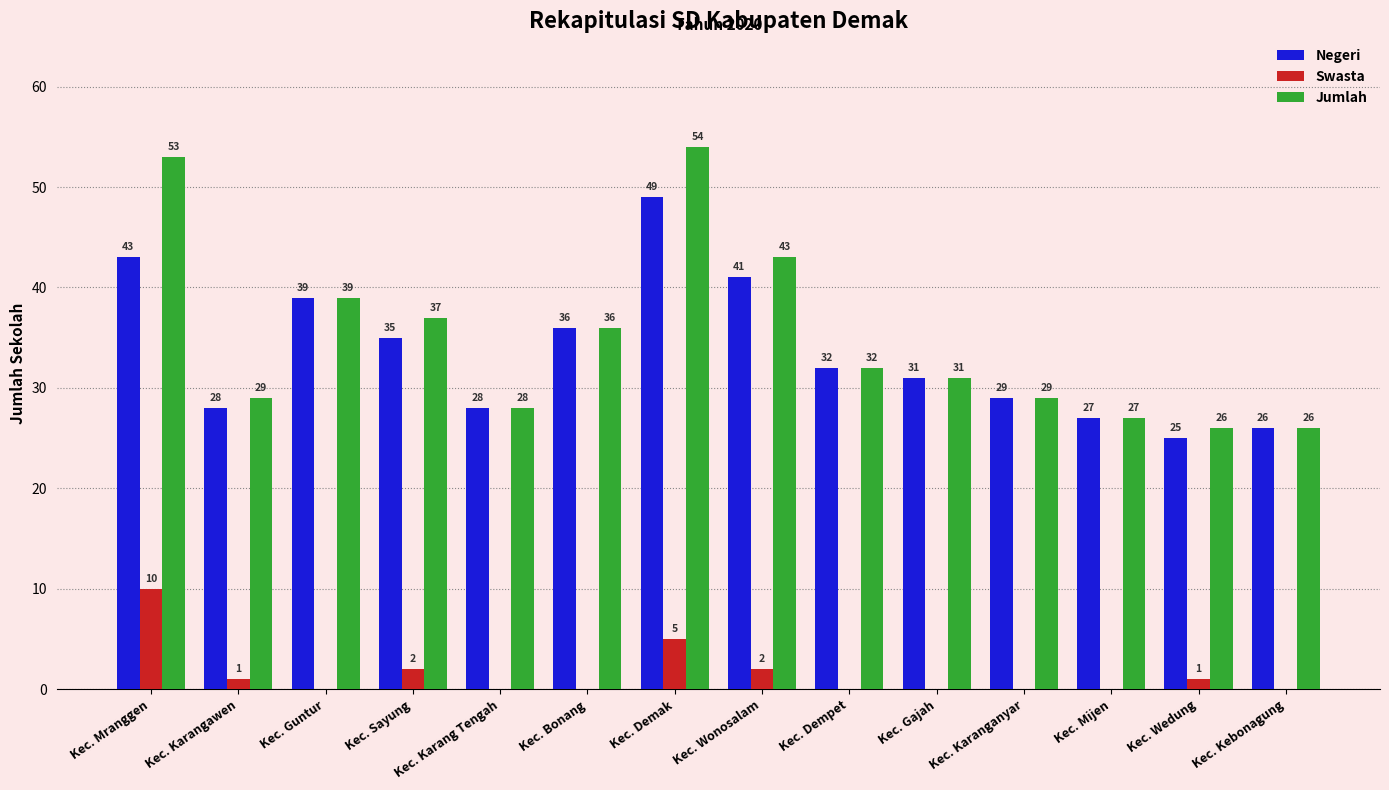

Which category has the highest value across all series?

Kec. Demak